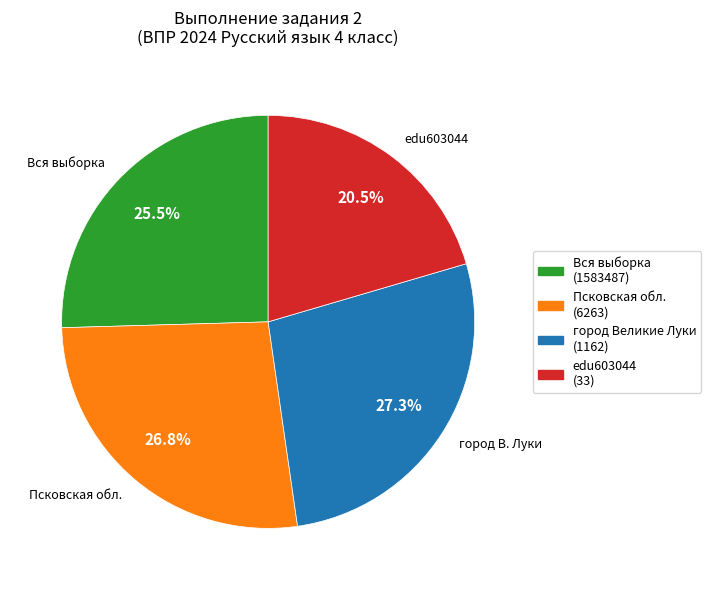

What is the smallest slice in the pie chart?

edu603044